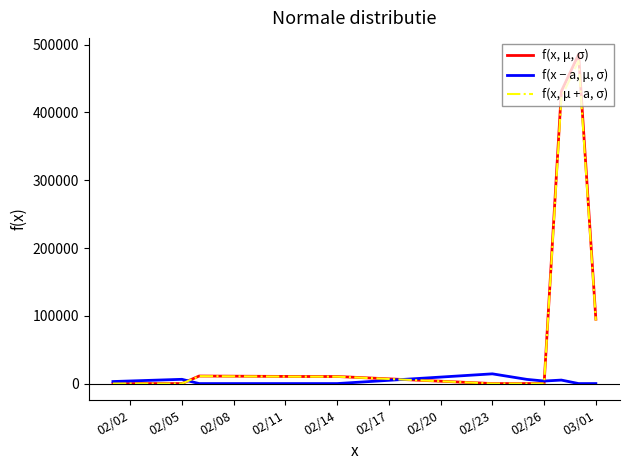

Which series has the widest spread of values?

f(x, μ, σ)